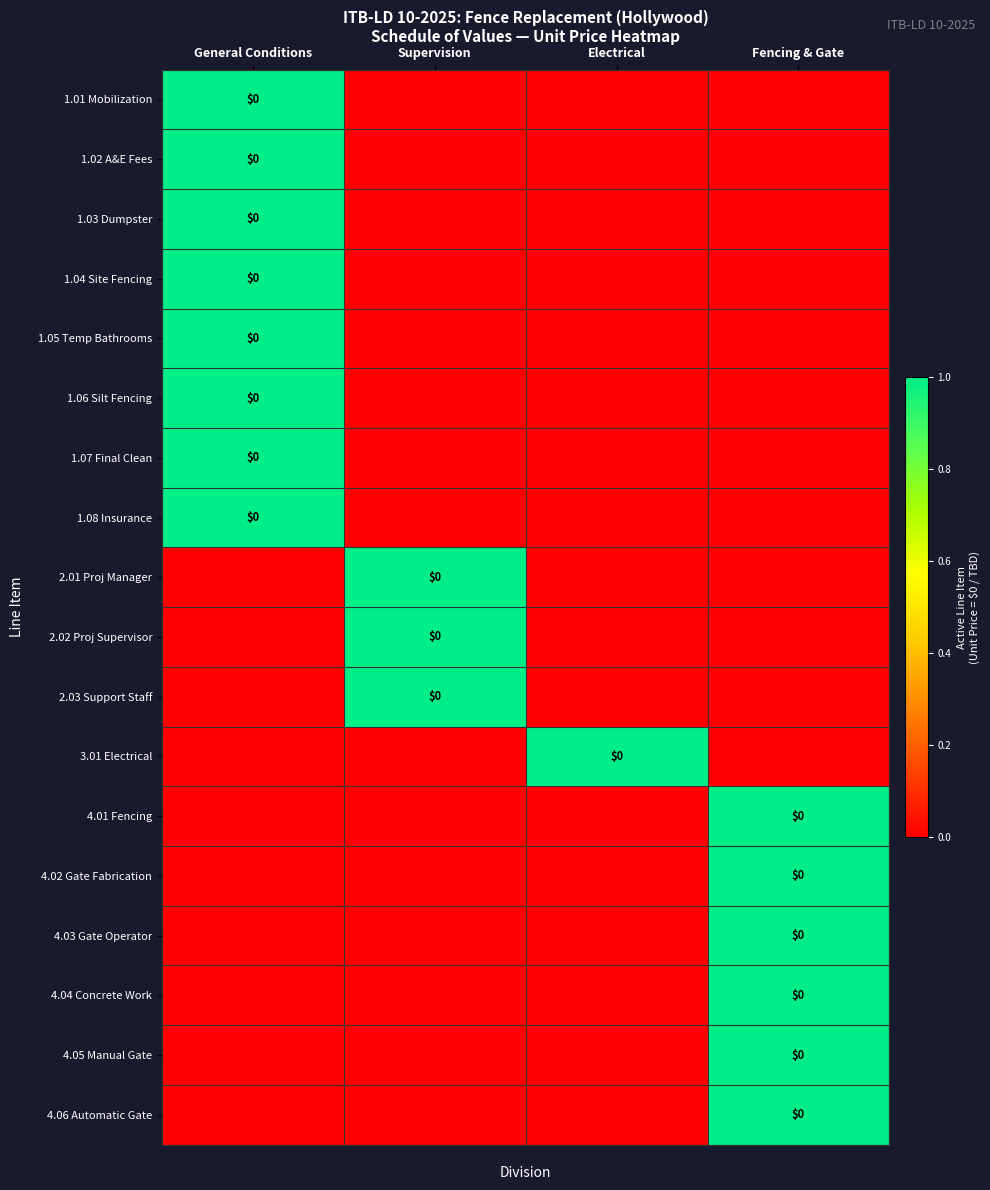

What is the sum of the 1.01 Mobilization values at Electrical and General Conditions?

1